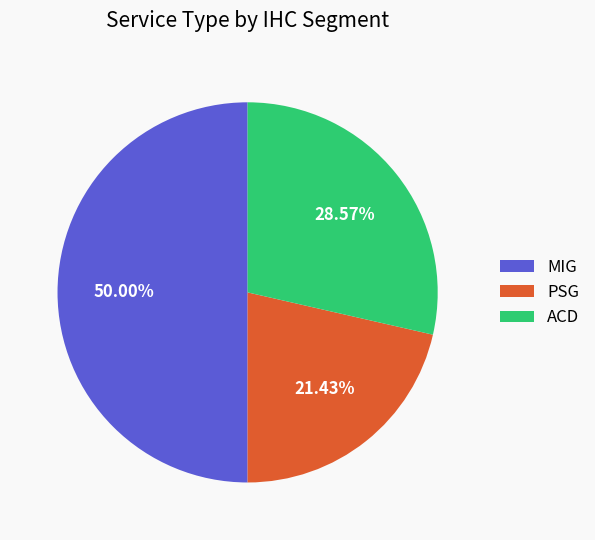

Which category has the biggest portion of the pie?

MIG